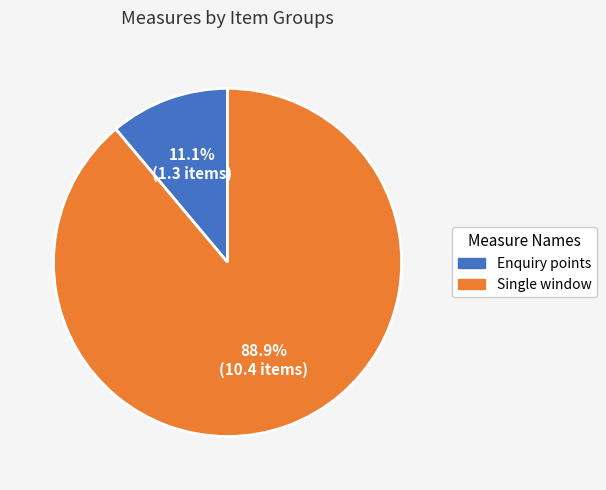

How much of the chart is everything except Enquiry points?

88.9%